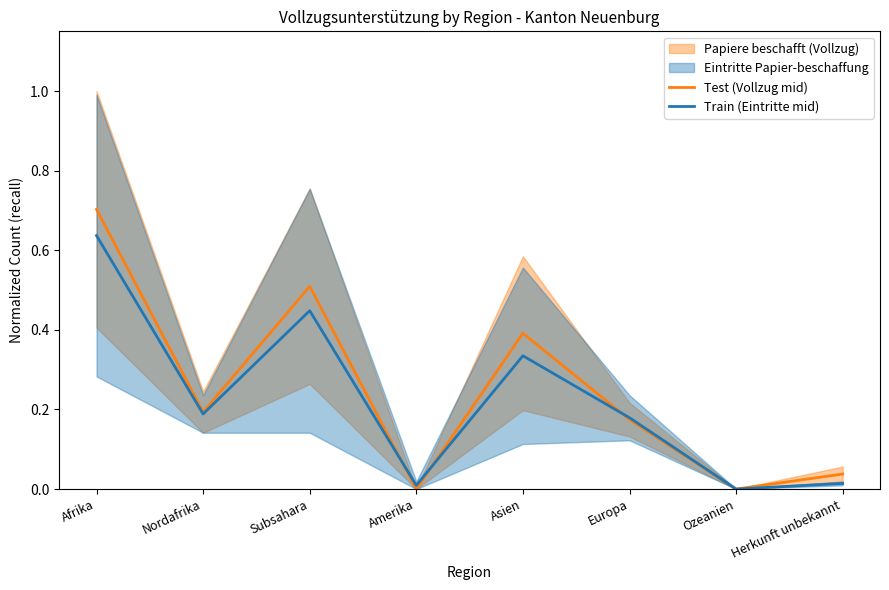

How many positive values does the Test (Vollzug mid) series have?

6